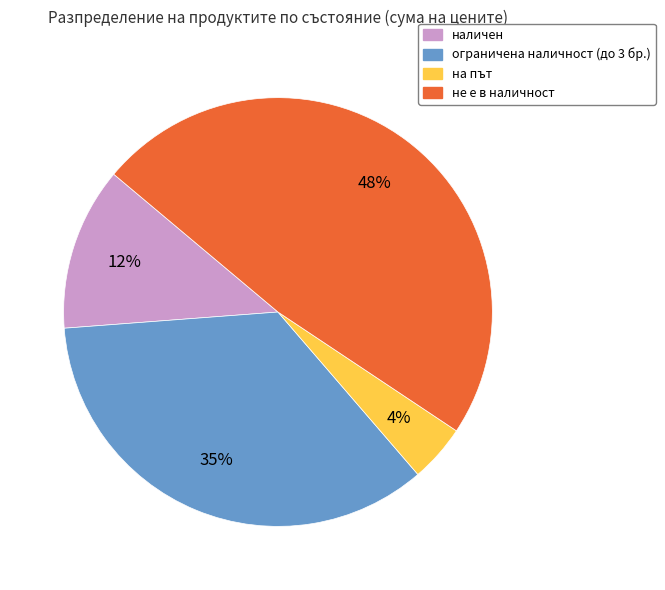

Combined, do не е в наличност and на път account for over 50%?

Yes